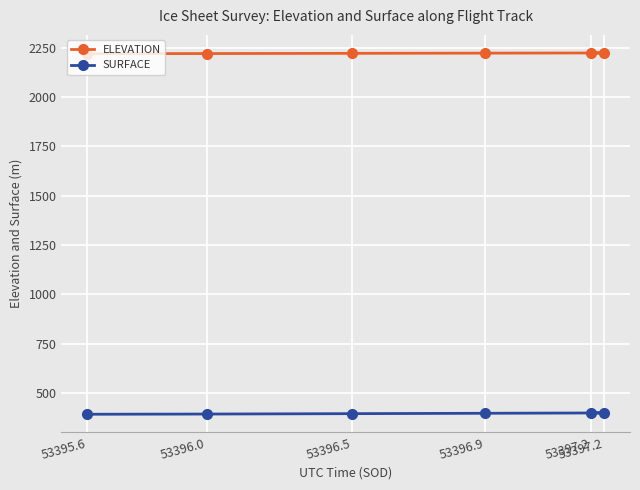

Is the value of ELEVATION at 53395.6 greater than the value of SURFACE at 53397.2?

Yes